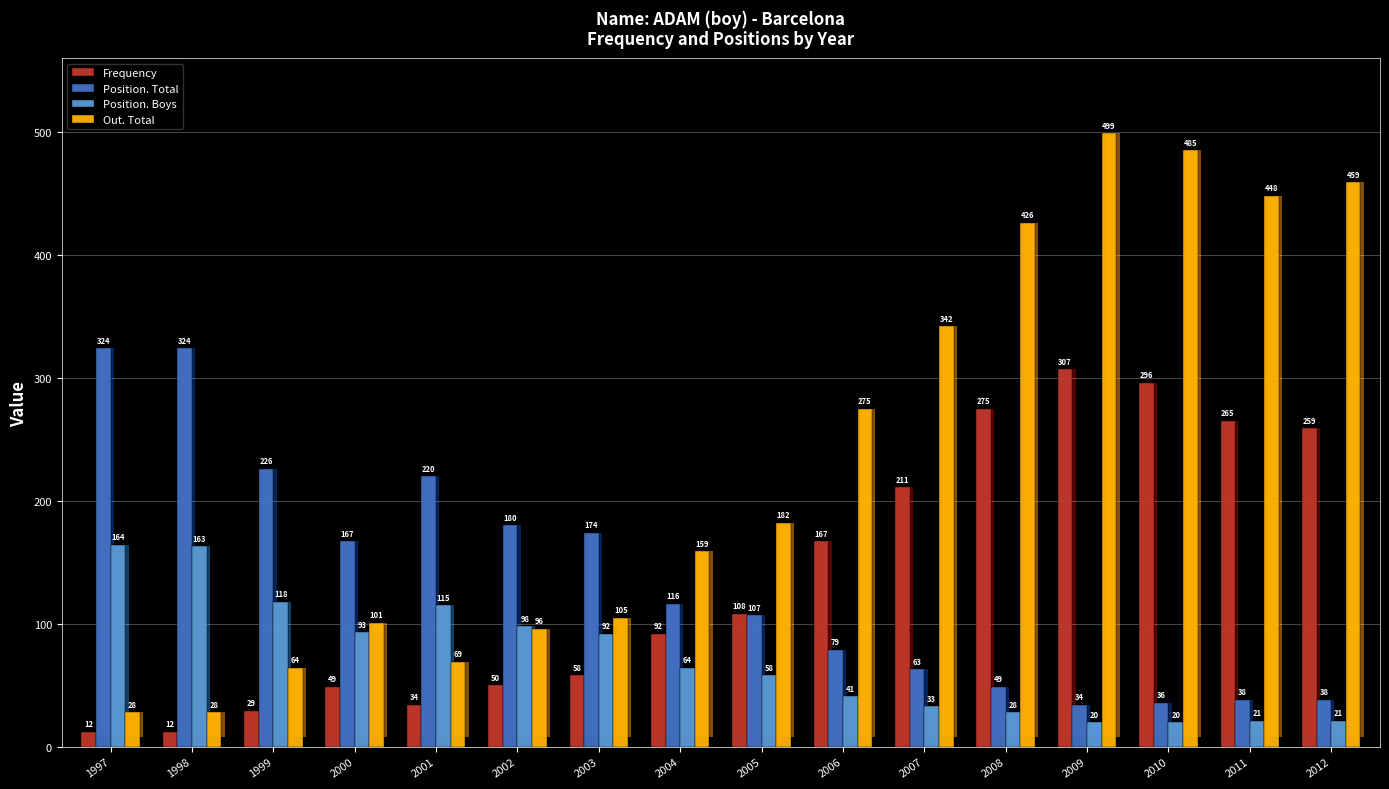

The value of Out. Total at 2009 is 499. True or false?

True